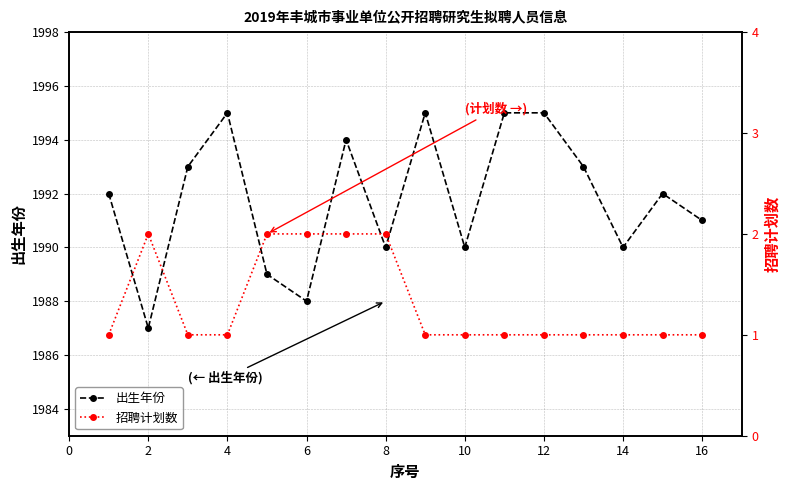

What are all the series names shown in the legend?

出生年份, 招聘计划数